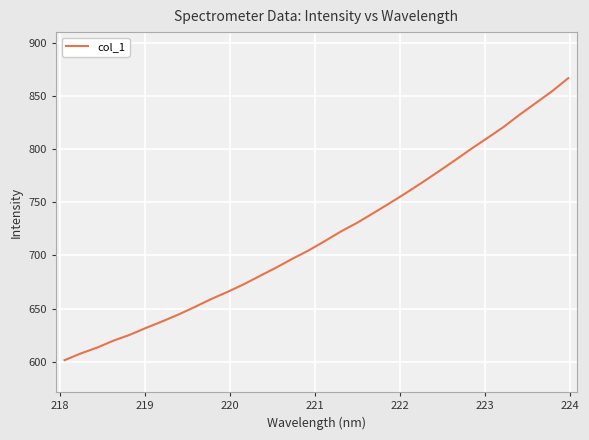

What is the difference between the maximum and minimum values?

265.3